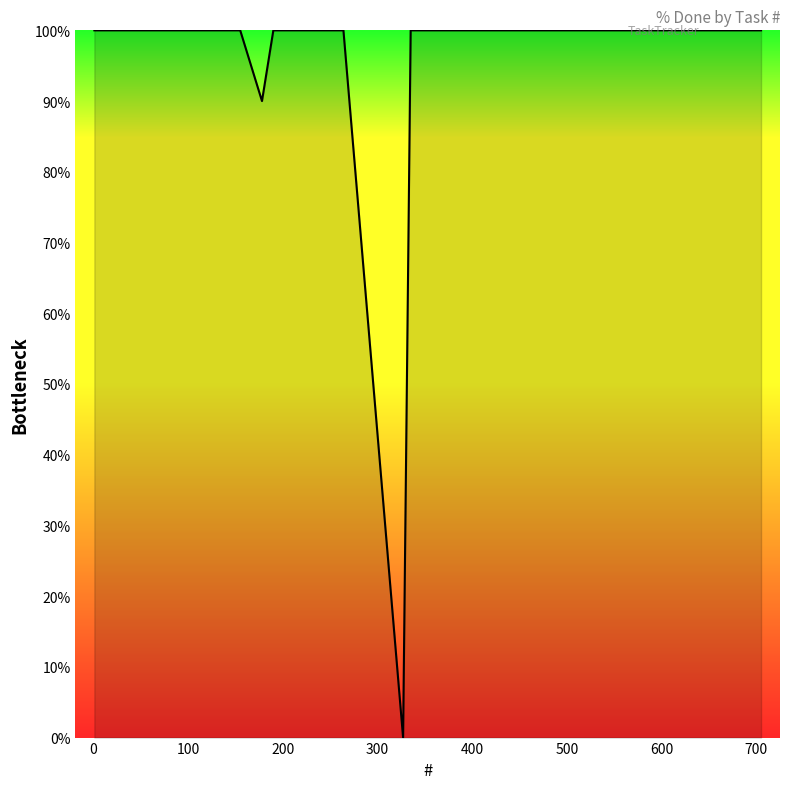

What is the maximum value shown in the chart?

100